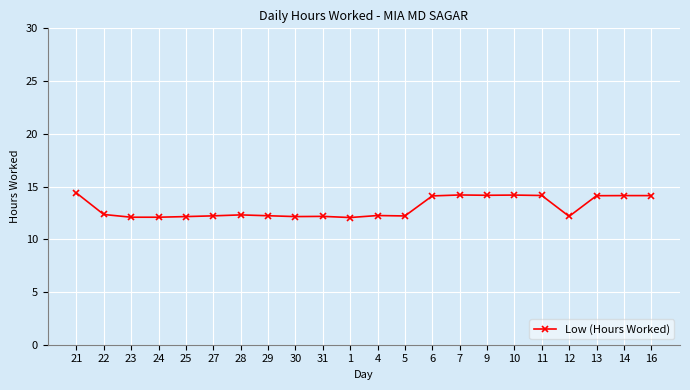

What position from the right is 23?

20